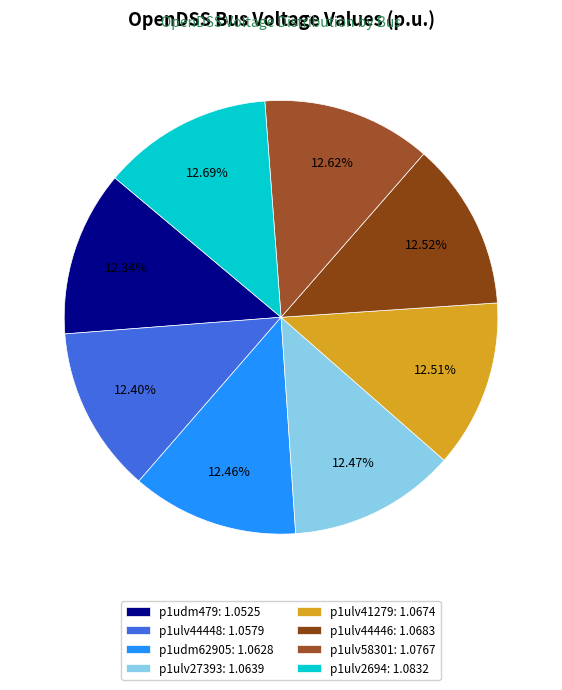

What percentage is NOT represented by p1ulv44448?

87.6%